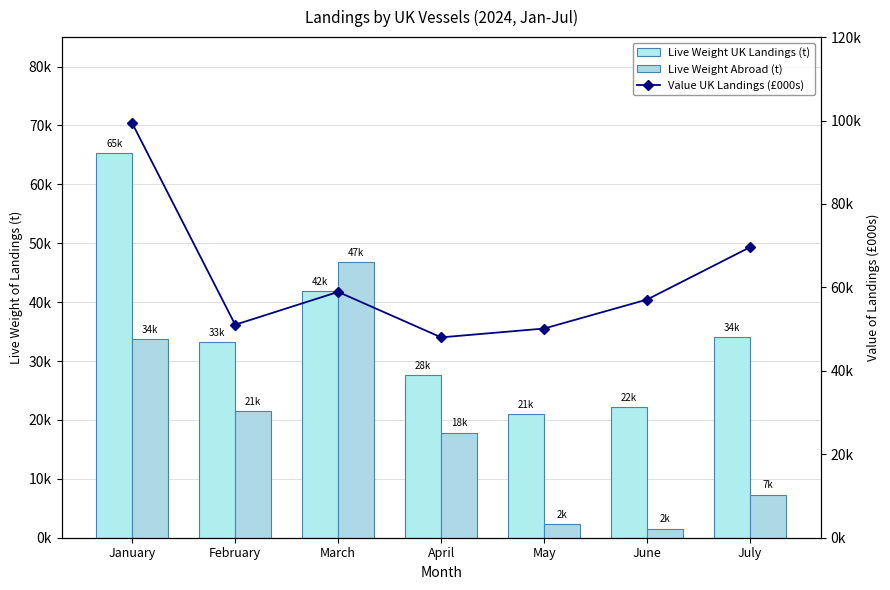

What is the total value across all series at May?

73440.4